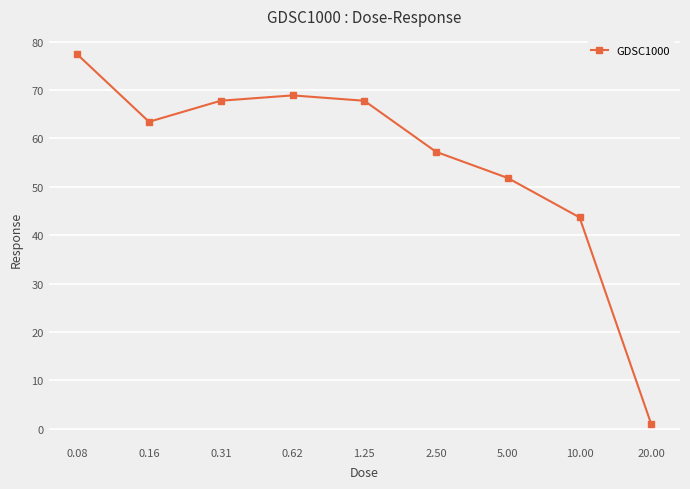

What is the sum of all values?

498.9